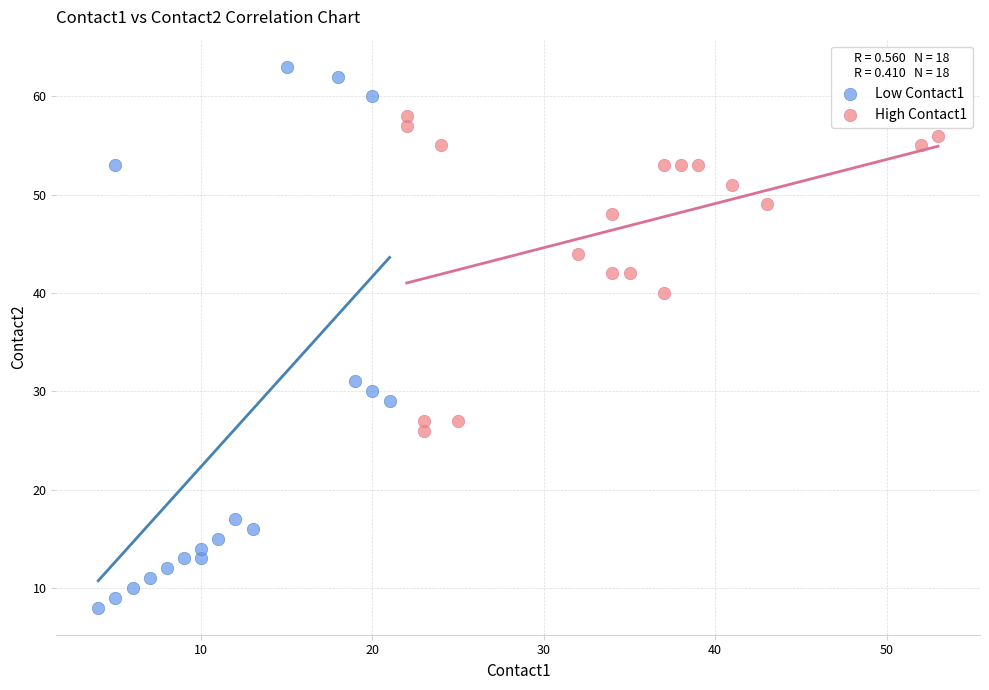

Which series has the widest spread of Y values?

Low Contact1